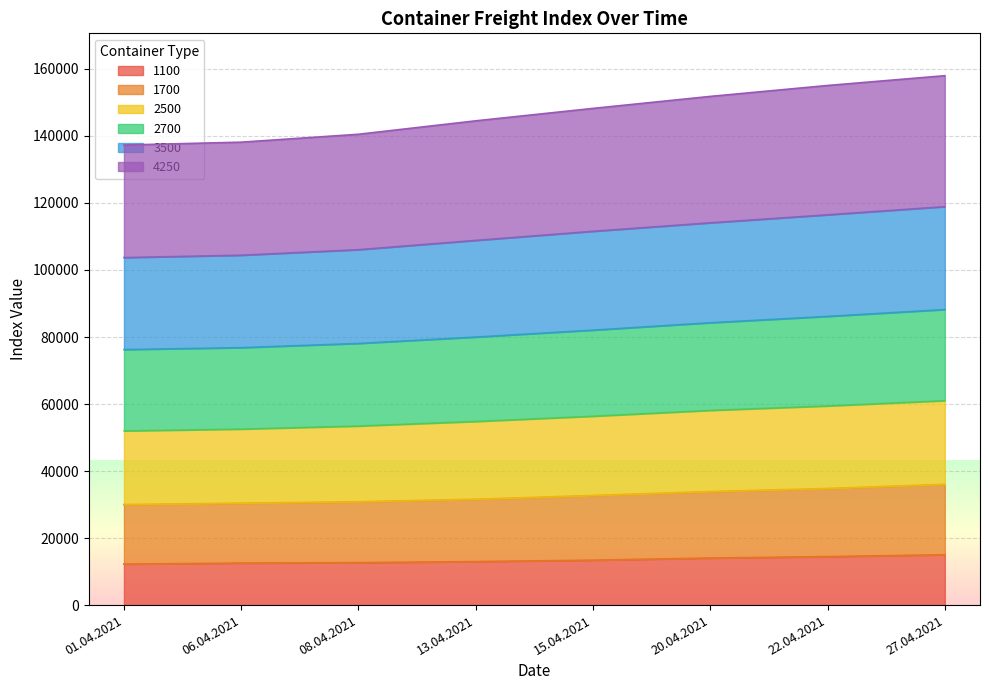

What is the lowest value of the 1100 series?

12237